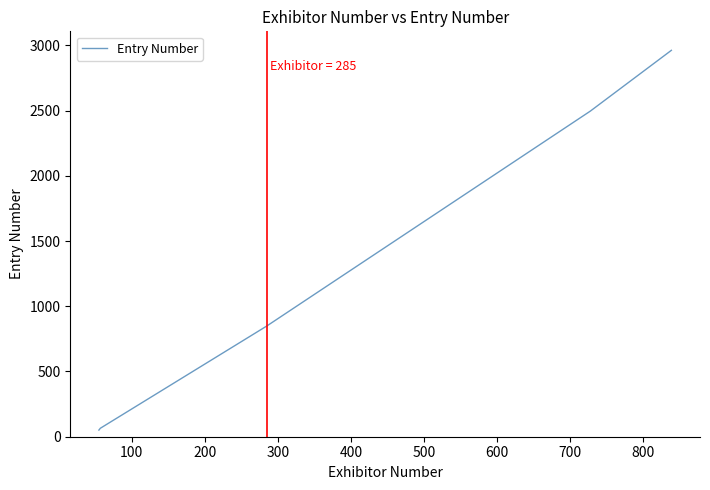

Does the chart have visible grid lines?

No